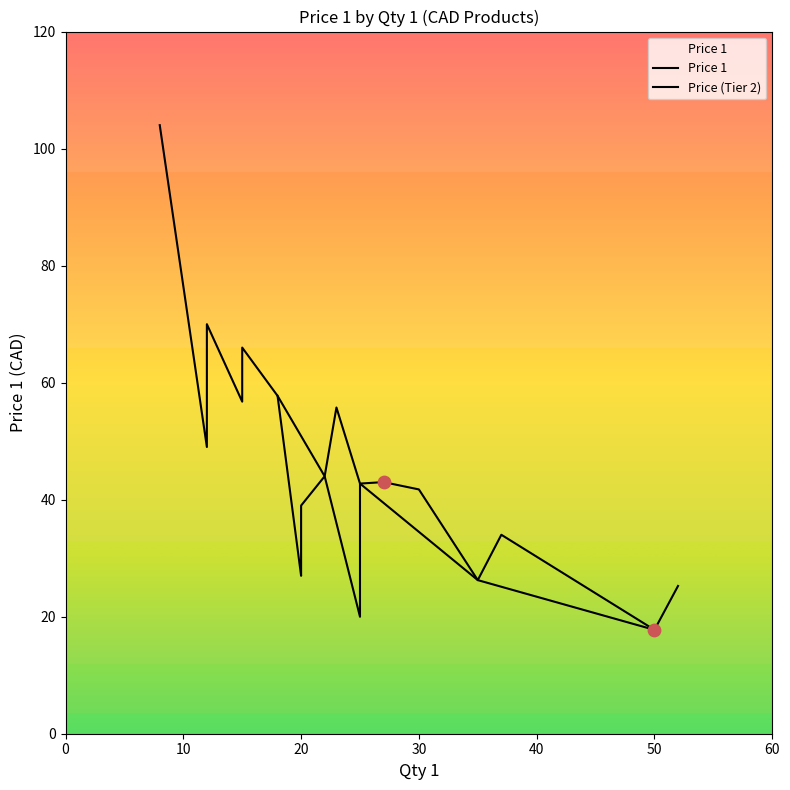

Between 20 and 25, which is larger?

20